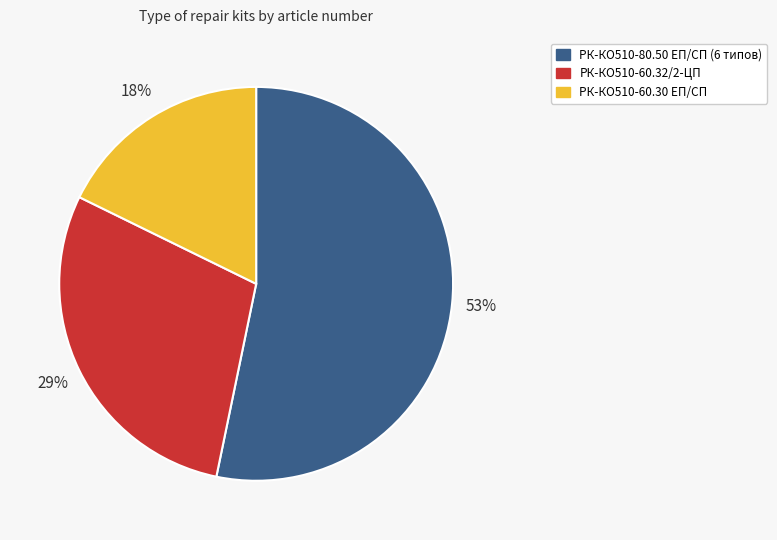

How many slices are in this pie chart?

3